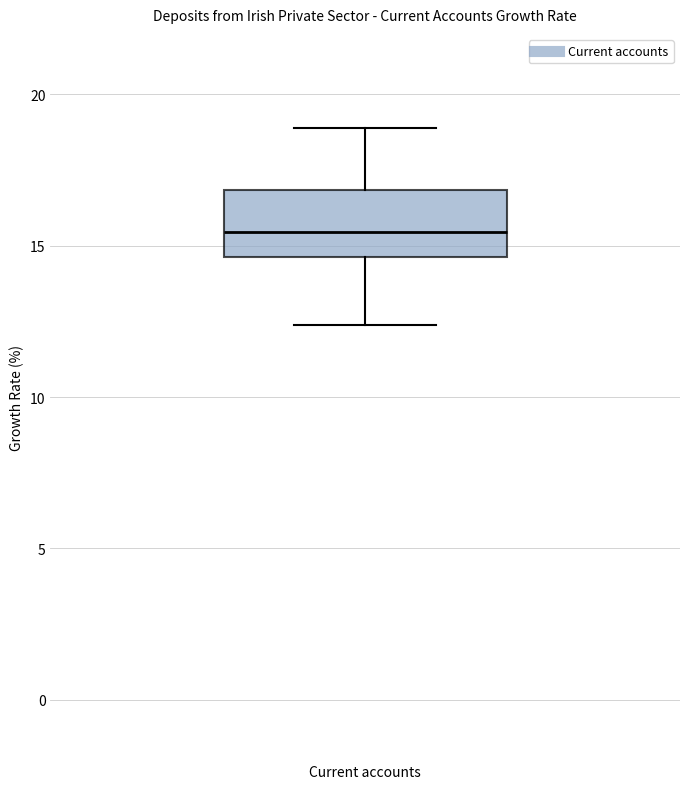

Where is the lower edge of the box for Current accounts on the y-axis? The values are not printed on the chart, so give them approximately, as read against the axis.

14.5